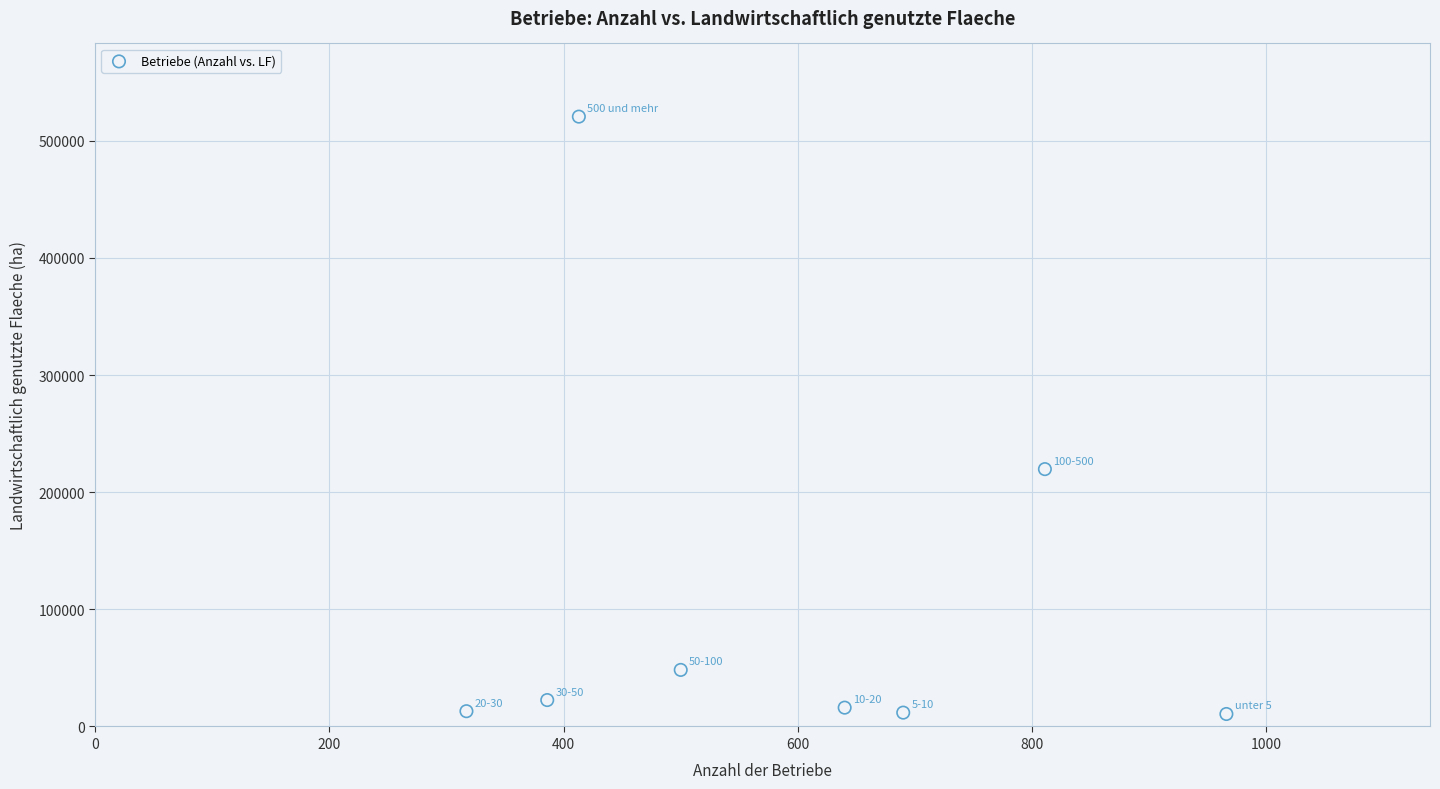

What is the average X value?

590